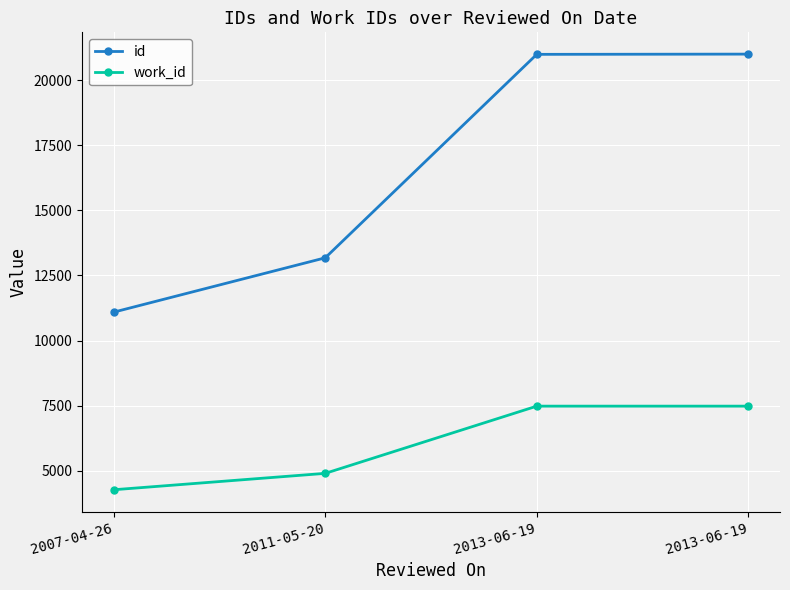

True or false: id and work_id cross at least once.

False